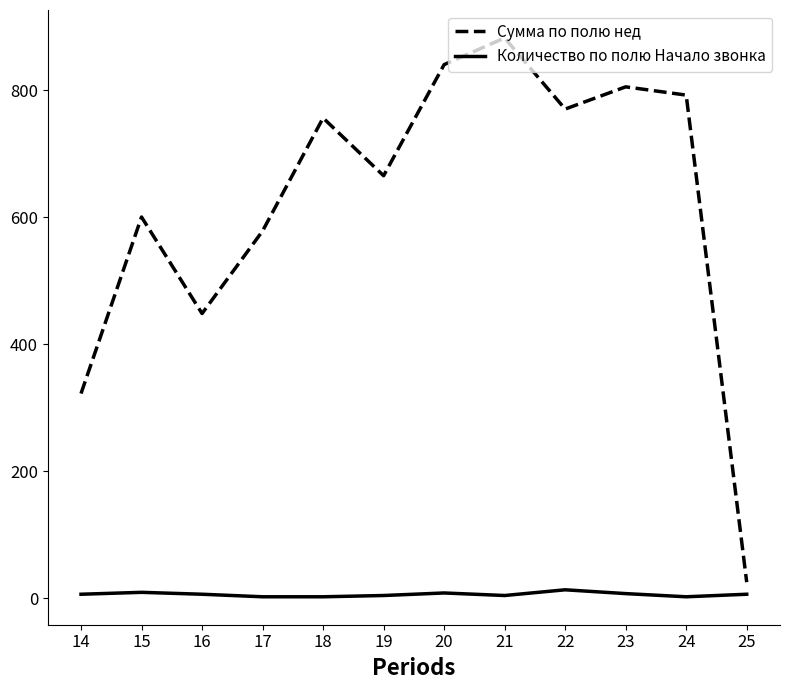

At which category is the sum across all series the highest?

21